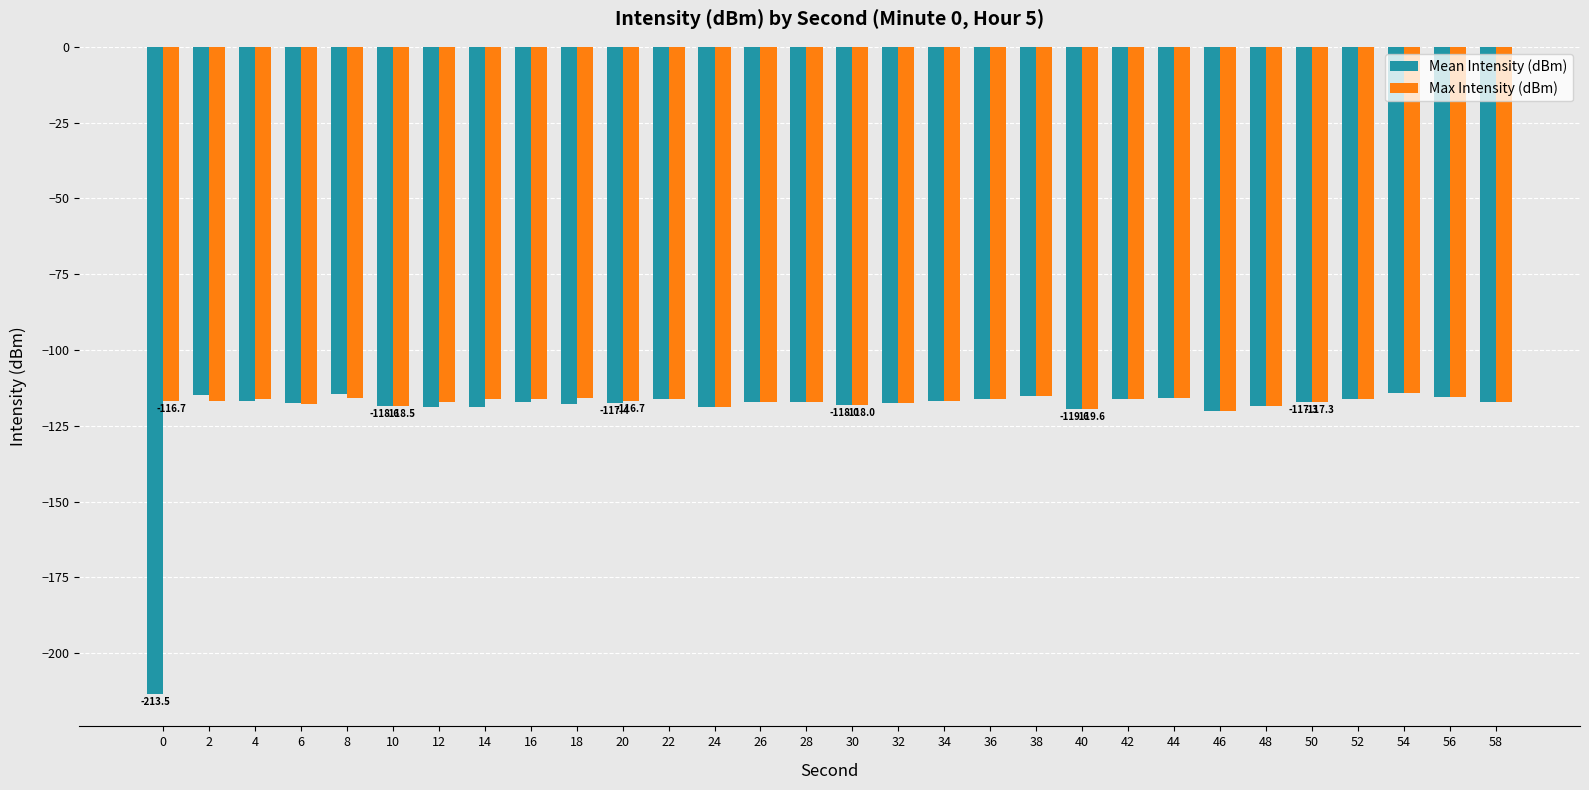

What is the sum of all Max Intensity (dBm) values?

-3507.3